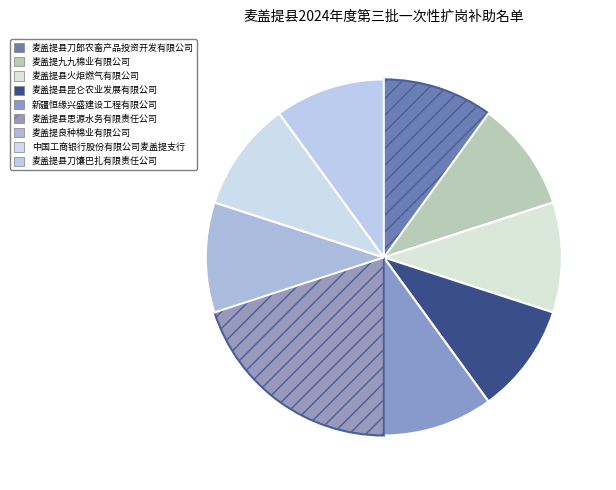

Combined, what portion of the pie is 麦盖提县刀馕巴扎有限责任公司 and 麦盖提县刀郎农畜产品投资开发有限公司?

20.0%